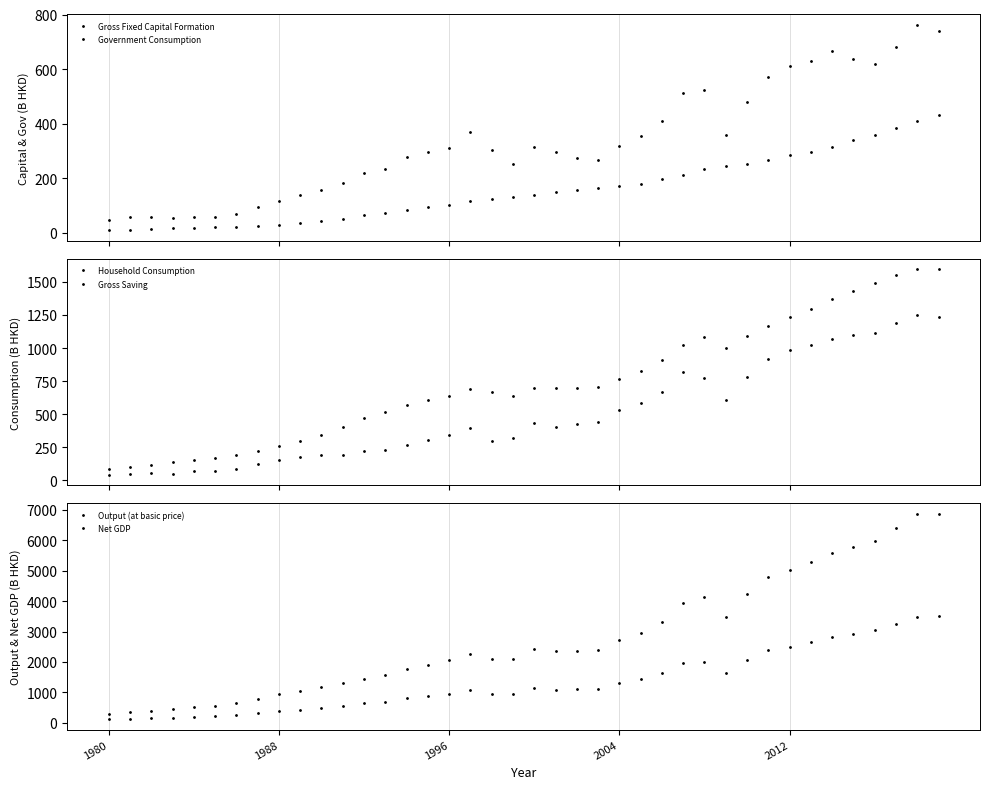

How many data points in Government Consumption are less than 139?

20